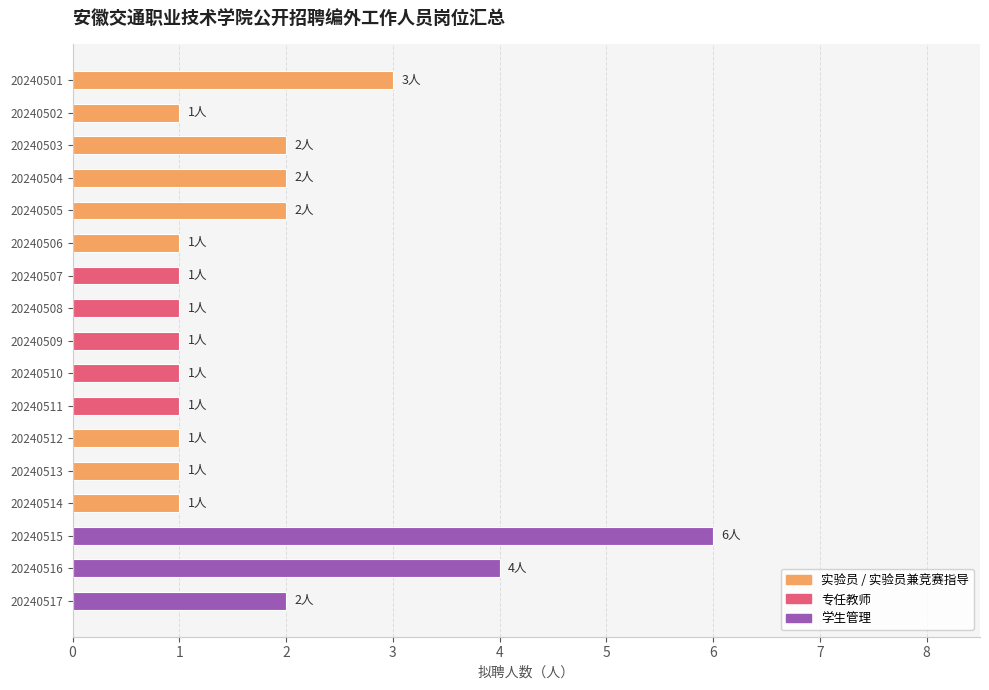

What is the change in value from 20240502 to 20240503?

+1